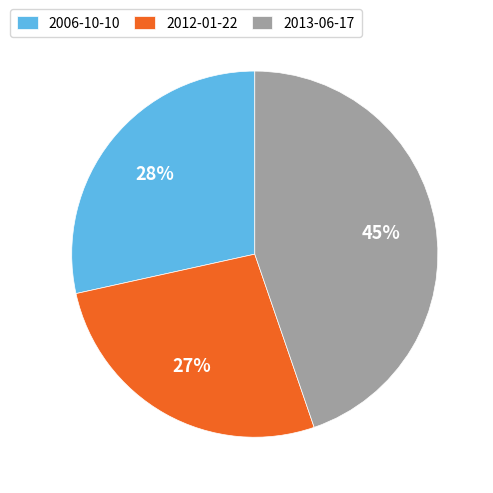

Which category has the biggest portion of the pie?

2013-06-17